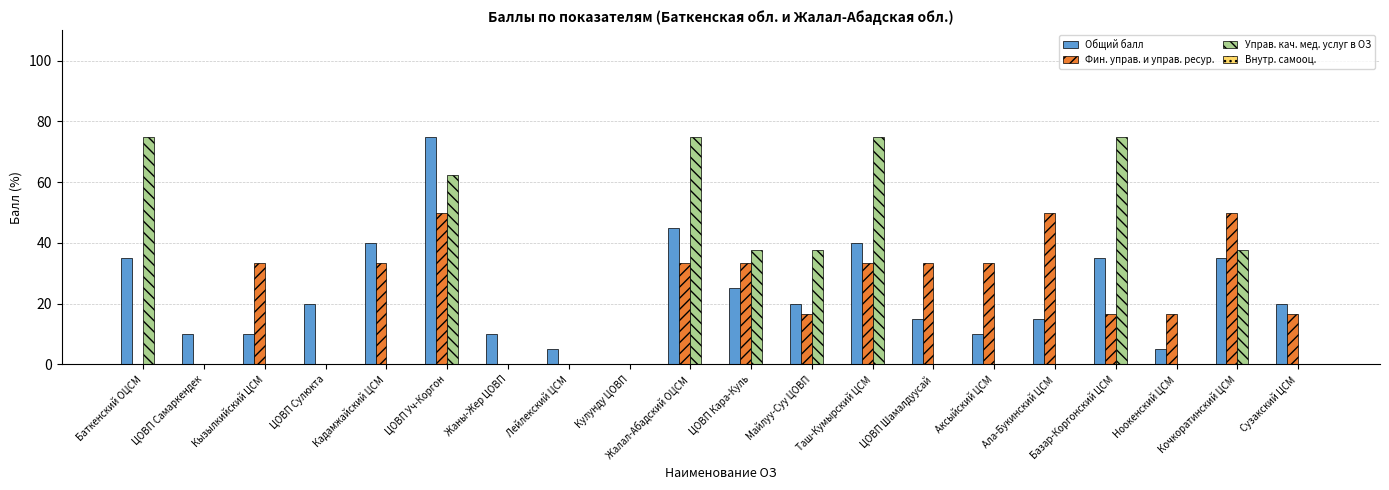

Which series changed the most between ЦОВП Уч-Коргон and Жаны-Жер ЦОВП?

Общий балл